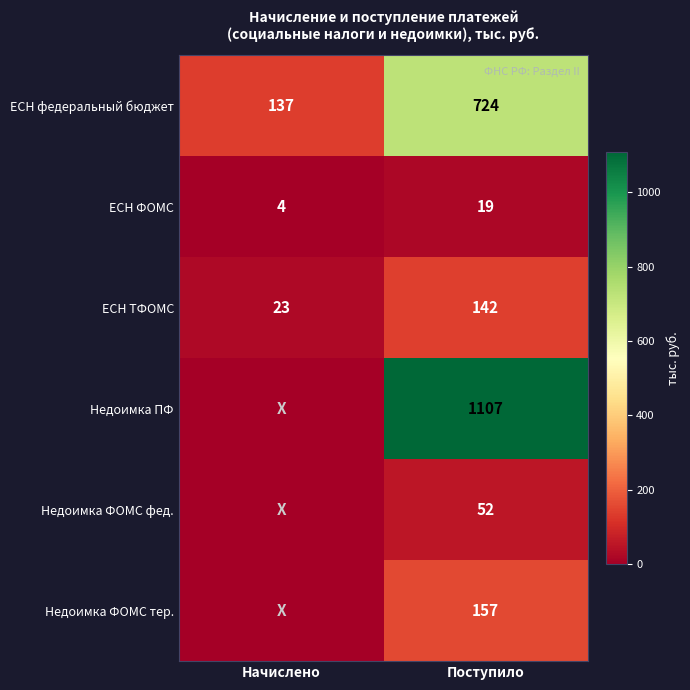

Which label corresponds to the largest value in the chart?

Поступило